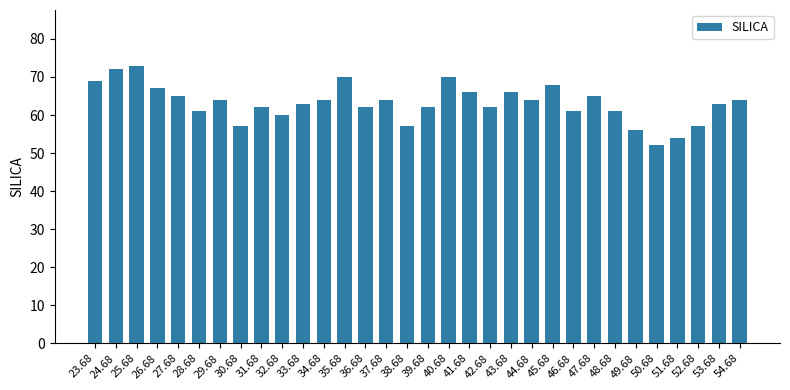

What is the greatest value displayed?

73